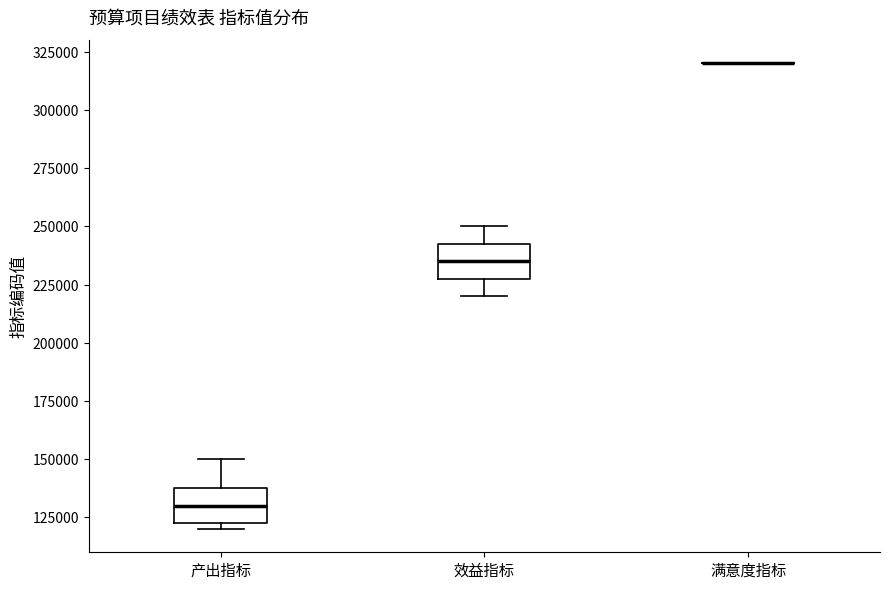

Reading left to right, transcribe this box plot: for each box, give where its median line is, the range the box spans, and where its two whiskers end, as read against the y-axis. The values are not printed on the chart, so give them approximately, as read against the axis.

产出指标: median 130000, box 120000 to 135000, whiskers 120000 (just below the box's lower edge) to 150000
效益指标: median 235000, box 225000 to 240000, whiskers 220000 to 250000
满意度指标: box collapsed to a line at 320000, whiskers 320000 to 320000